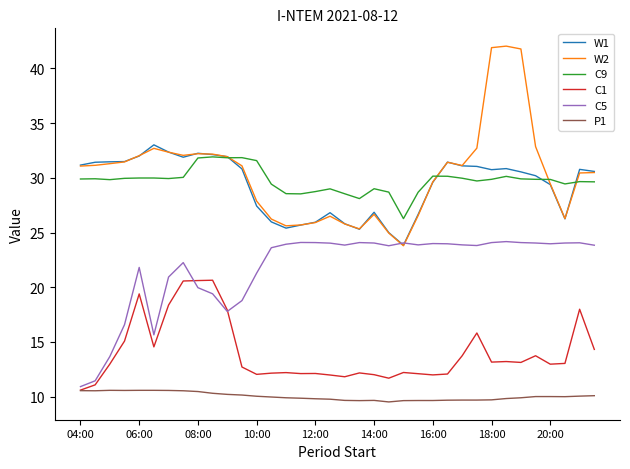

What is the greatest value displayed?

42.0